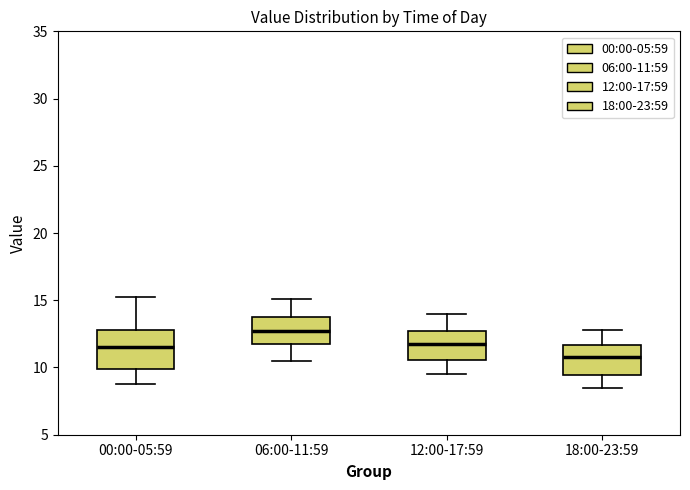

Reading left to right, transcribe this box plot: for each box, give where its median line is, the range the box spans, and where its two whiskers end, as read against the y-axis. The values are not printed on the chart, so give them approximately, as read against the axis.

00:00-05:59: median 11.5, box 10.0 to 13.0, whiskers 9.0 to 15.5
06:00-11:59: median 13.0, box 12.0 to 13.5, whiskers 10.5 to 15.0
12:00-17:59: median 12.0, box 10.5 to 12.5, whiskers 9.5 to 14.0
18:00-23:59: median 11.0, box 9.5 to 11.5, whiskers 8.5 to 13.0